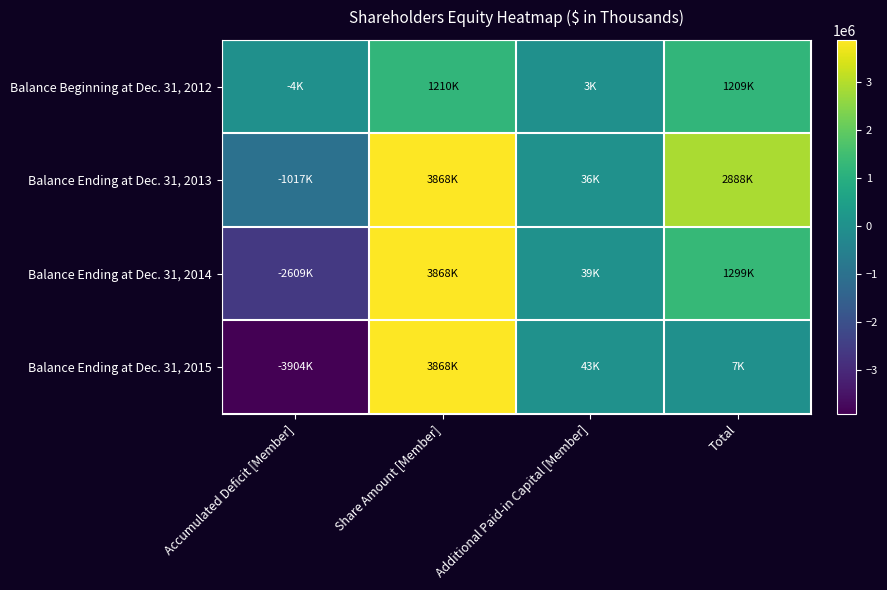

Reading right to left, what are all the values shown in this chart?

Balance Beginning at Dec. 31, 2012: Total=1208781	Additional Paid-in Capital [Member]=2991	Share Amount [Member]=1209836	Accumulated Deficit [Member]=-4046
Balance Ending at Dec. 31, 2013: Total=2887794	Additional Paid-in Capital [Member]=36247	Share Amount [Member]=3868388	Accumulated Deficit [Member]=-1016841
Balance Ending at Dec. 31, 2014: Total=1298551	Additional Paid-in Capital [Member]=39294	Share Amount [Member]=3868323	Accumulated Deficit [Member]=-2609066
Balance Ending at Dec. 31, 2015: Total=7006	Additional Paid-in Capital [Member]=42723	Share Amount [Member]=3868323	Accumulated Deficit [Member]=-3904040